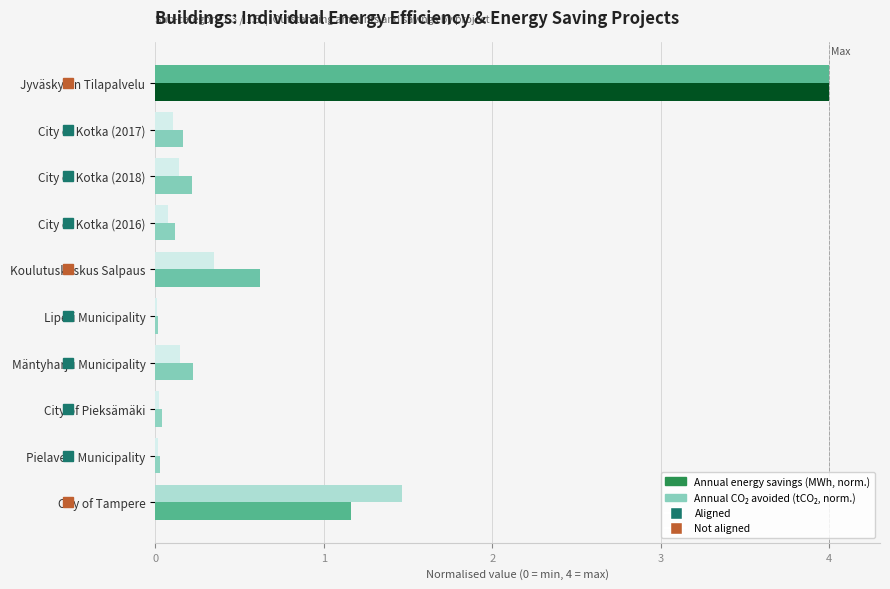

What is the greatest value displayed?

4.0